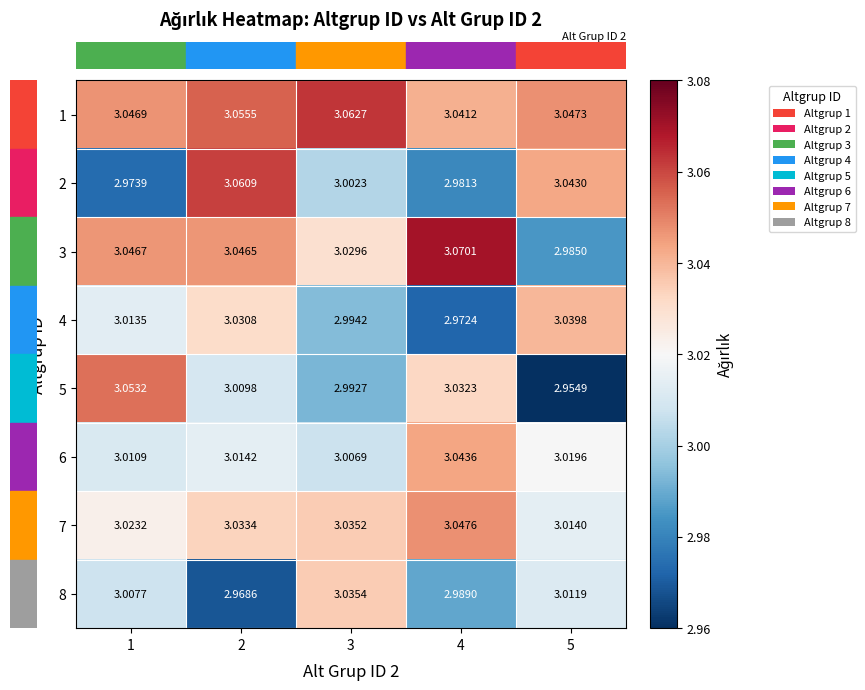

Is the value of 2 at 3 greater than the value of 5 at 4?

No